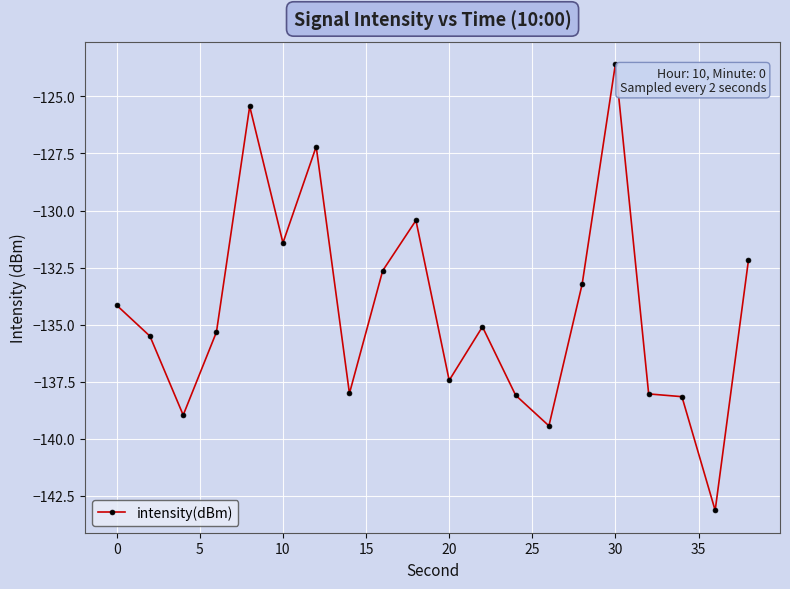

What is the value of the 15th point from the left?

-133.2